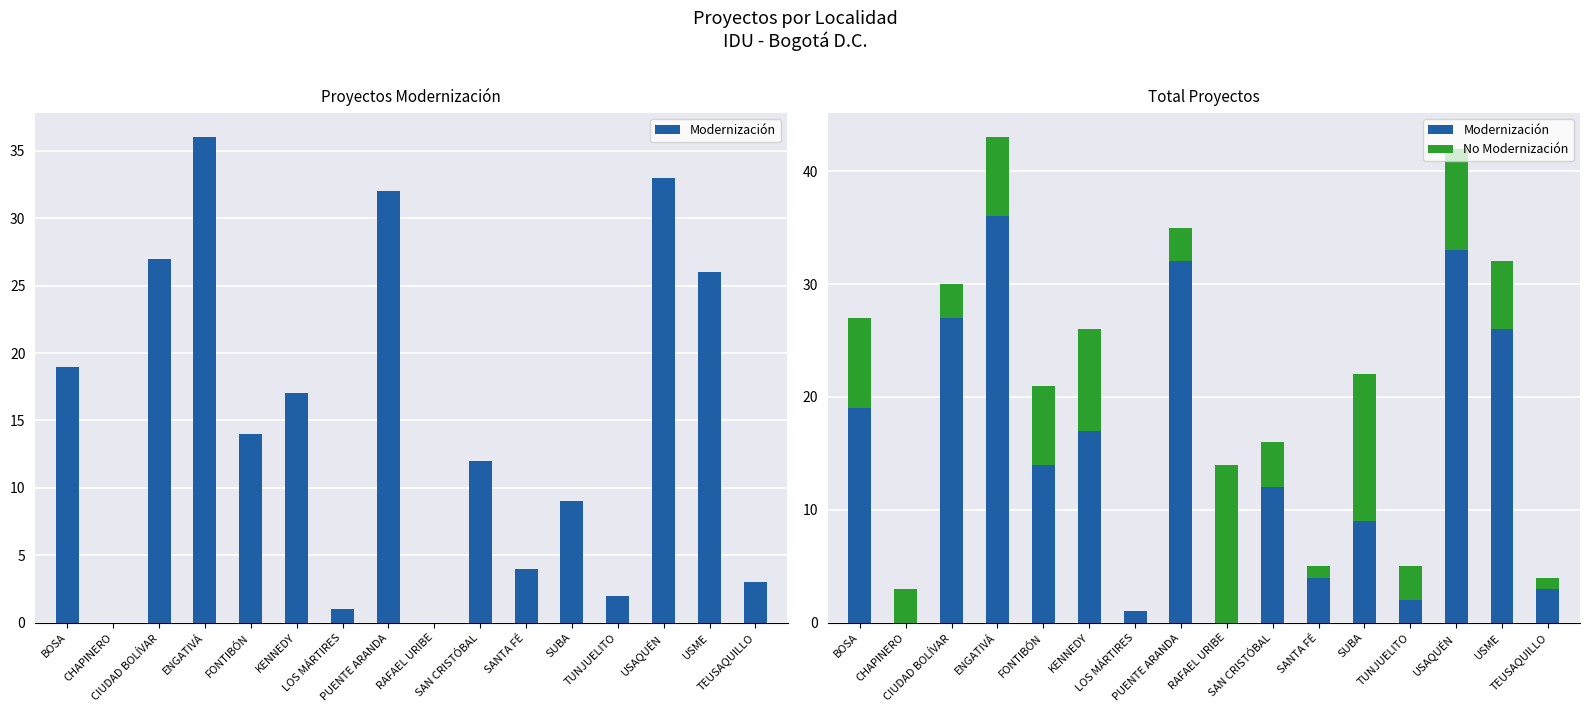

What is the label of the 15th bar from the left?

USME